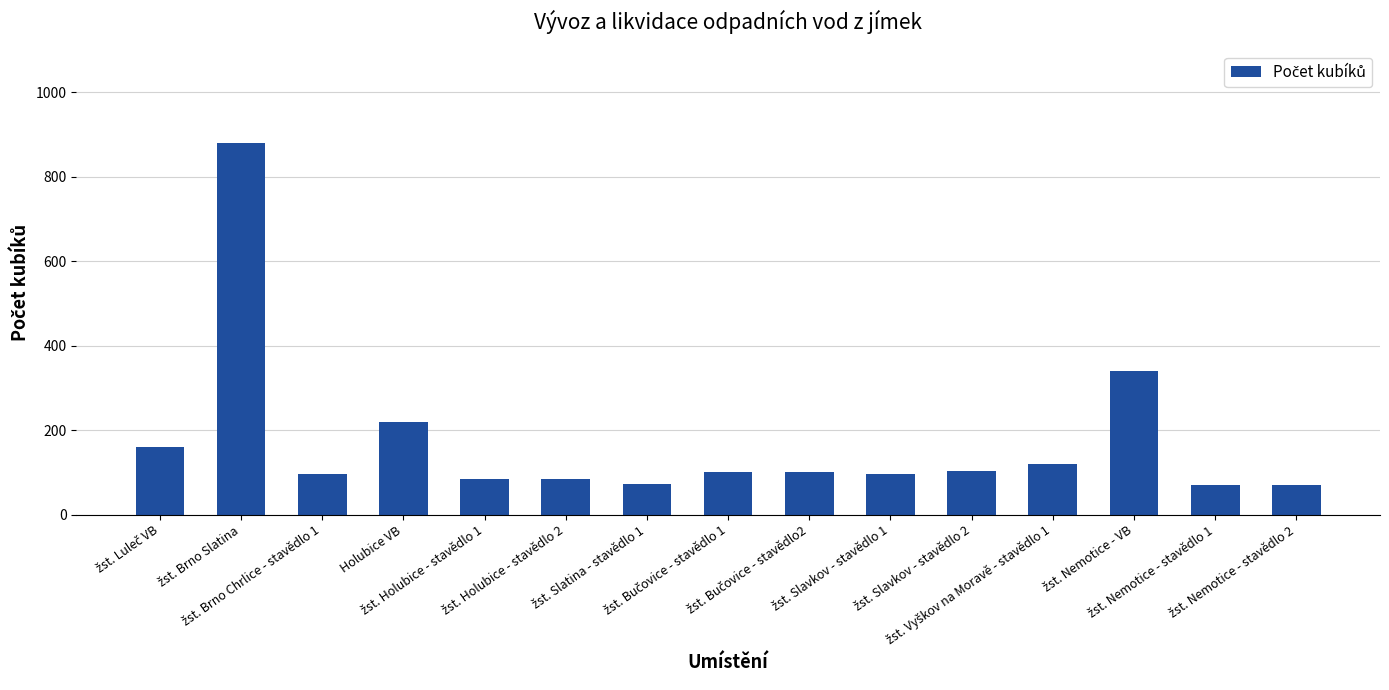

What is the greatest value displayed?

880